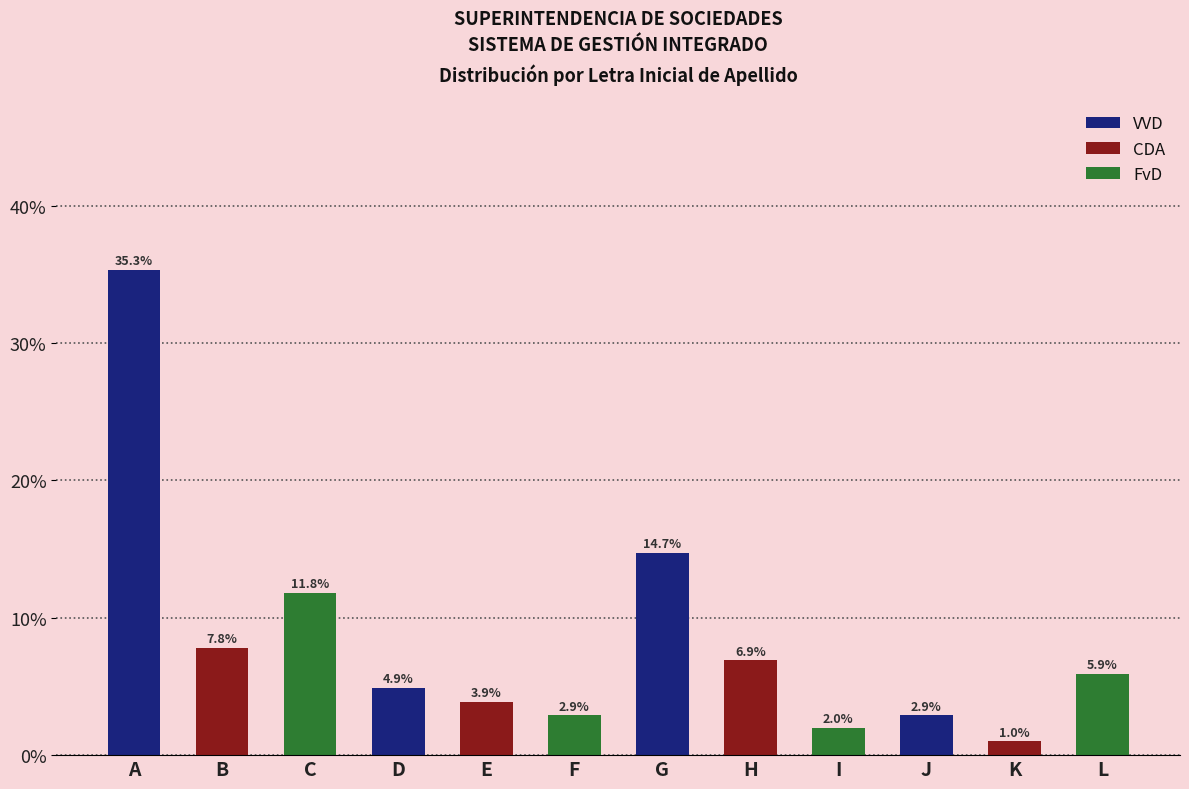

The value of CDA at H is 6.9. True or false?

True